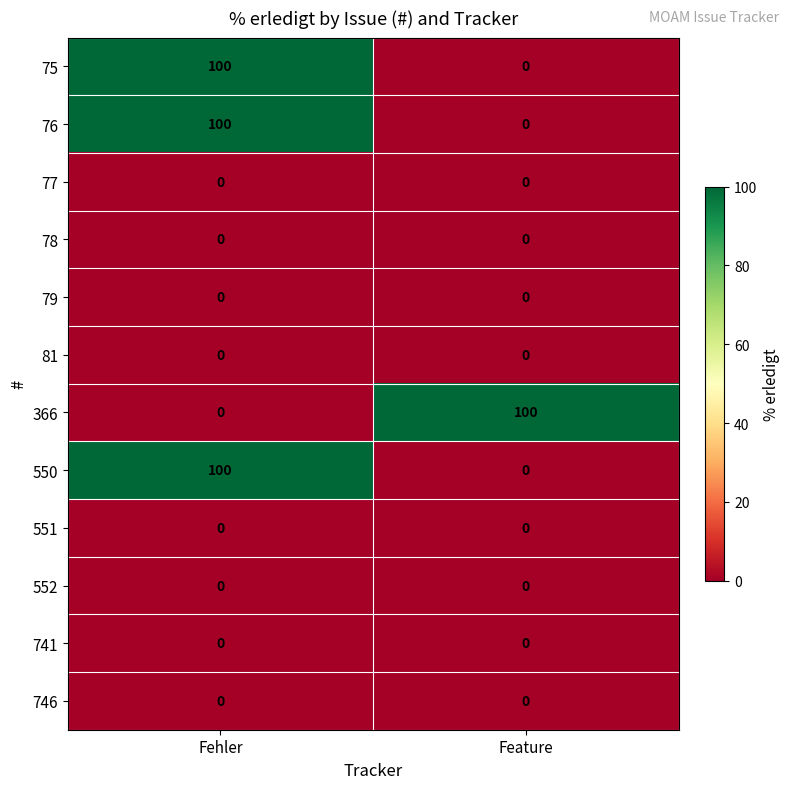

What is the total value across all series at Fehler?

300